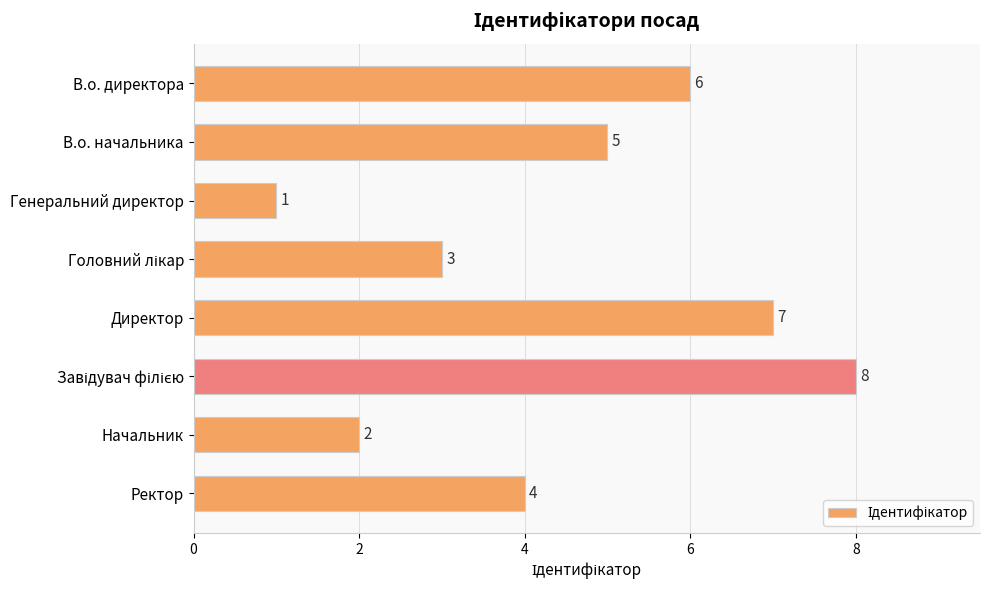

What is the approximate value at В.о. начальника?

5